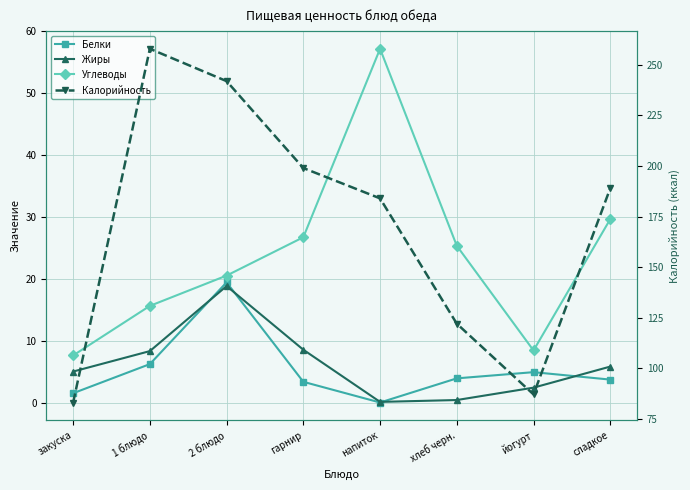

List the labels in order of Жиры value, smallest first.

напиток, хлеб черн., йогурт, закуска, сладкое, 1 блюдо, гарнир, 2 блюдо